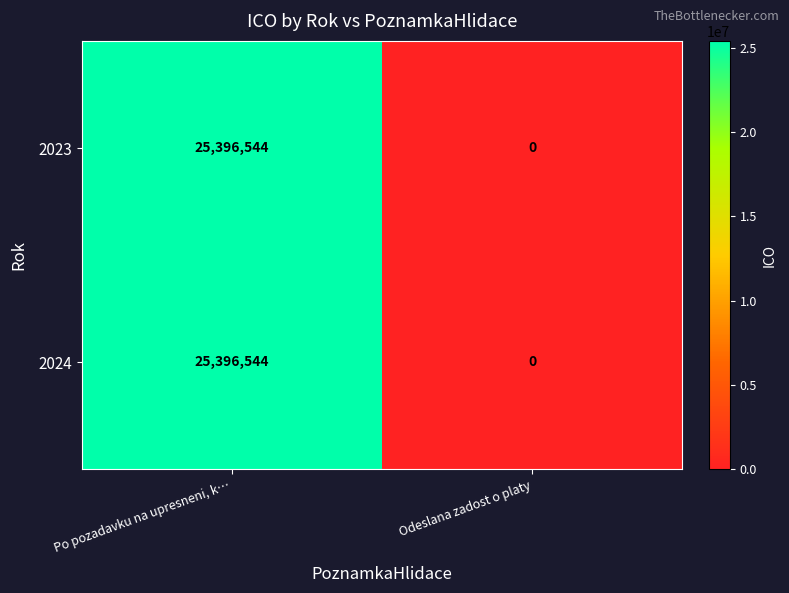

Read the 2024 value at Po pozadavku na upresneni, k…, to the nearest 10.

25396540